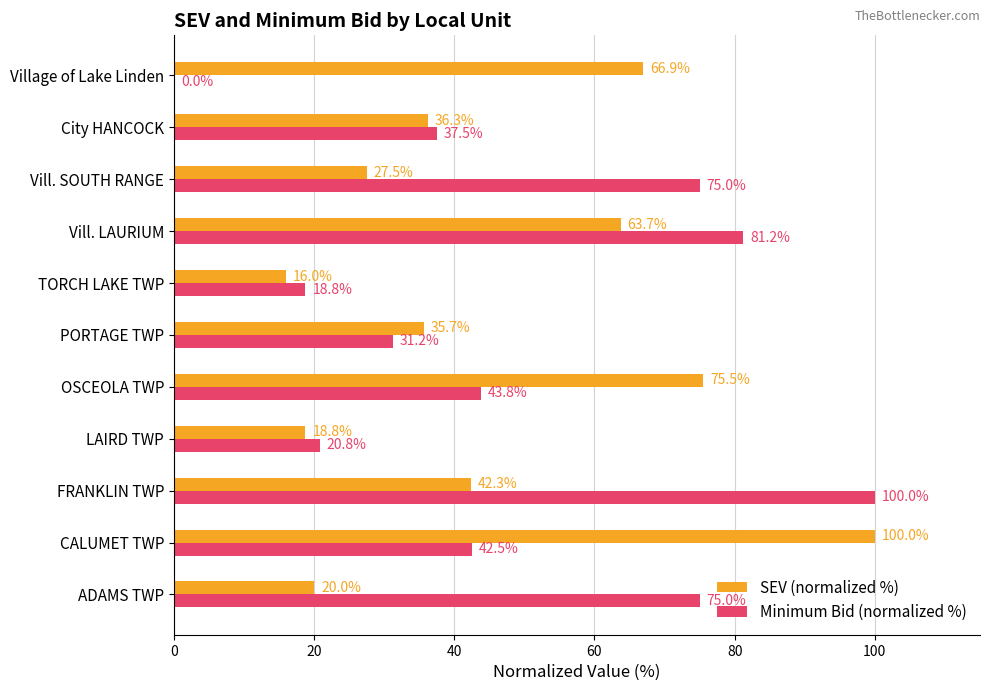

At which category is the sum across all series the highest?

Vill. LAURIUM